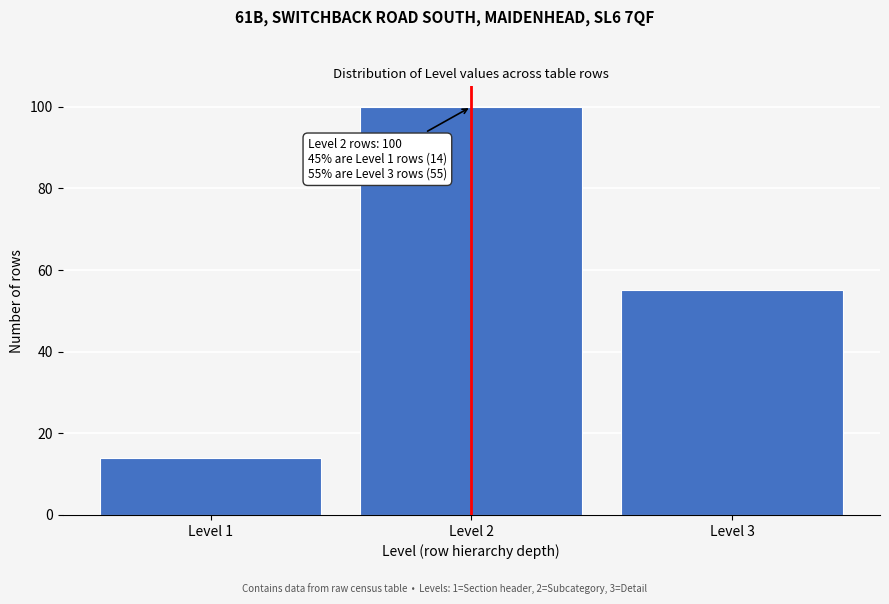

Which range on the x-axis has the tallest bar?

1.5 to 2.5